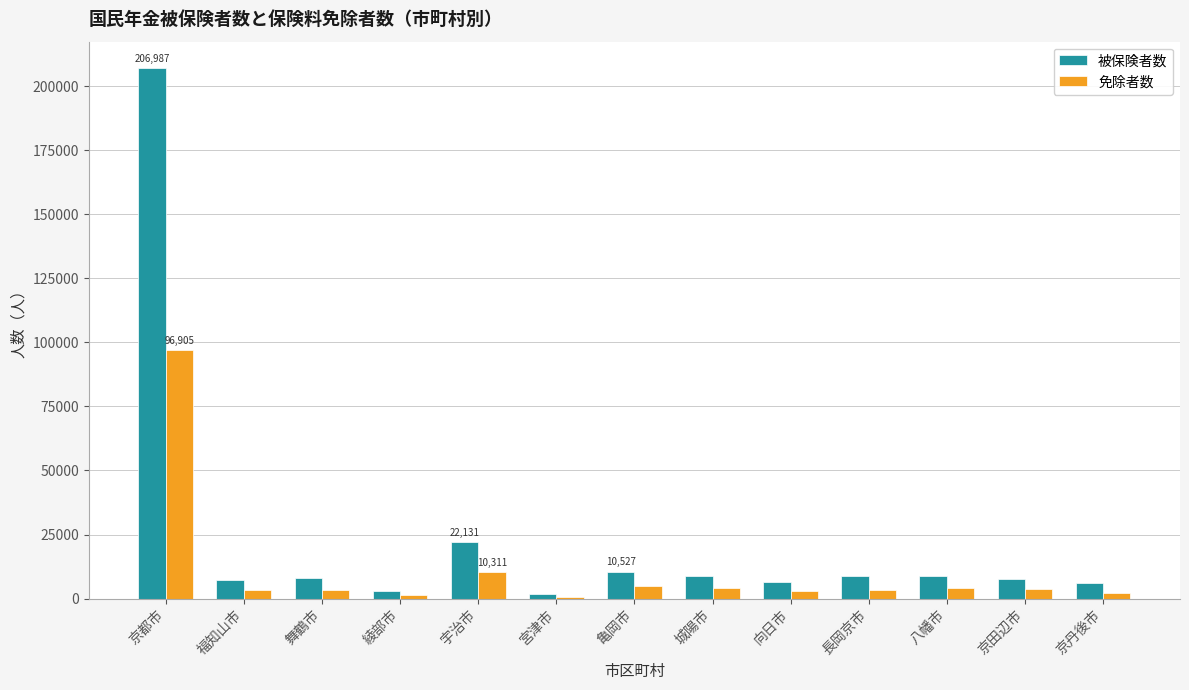

What are all the series names shown in the legend?

被保険者数, 免除者数